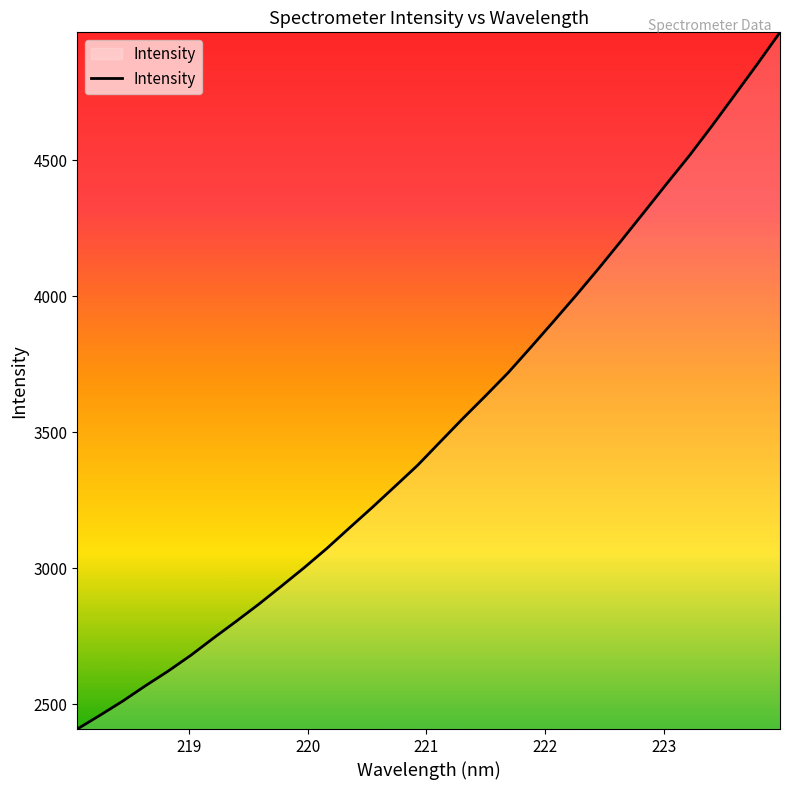

What is the difference between the maximum and minimum values?

2563.1